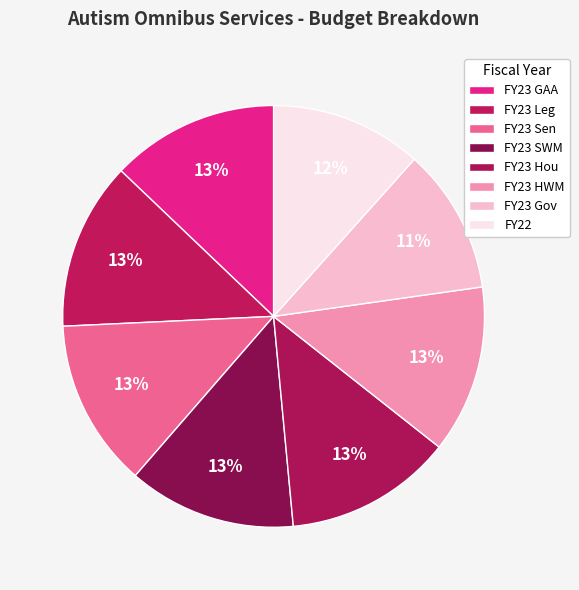

How many segments does this pie chart have?

8